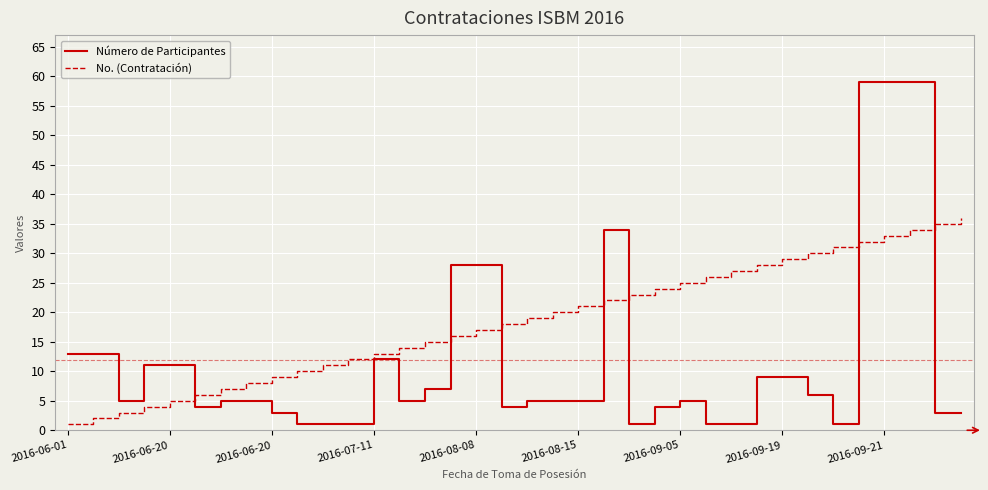

True or false: Número de Participantes and No. (Contratación) cross at least once.

True